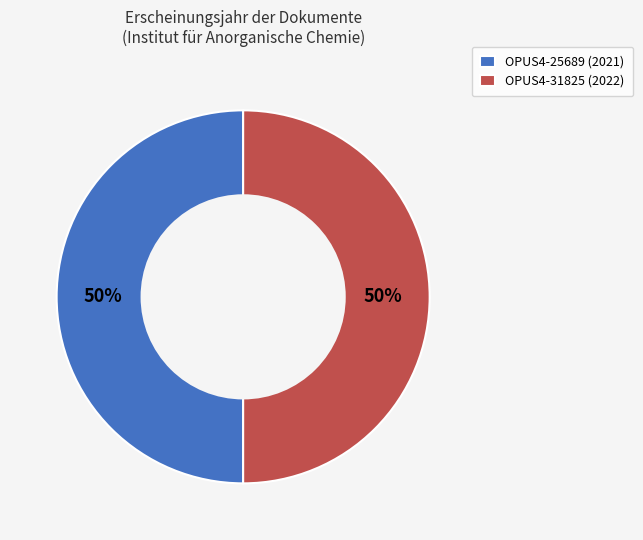

Approximately how many times larger is the value at OPUS4-25689 (2021) compared to OPUS4-31825 (2022)?

1.0